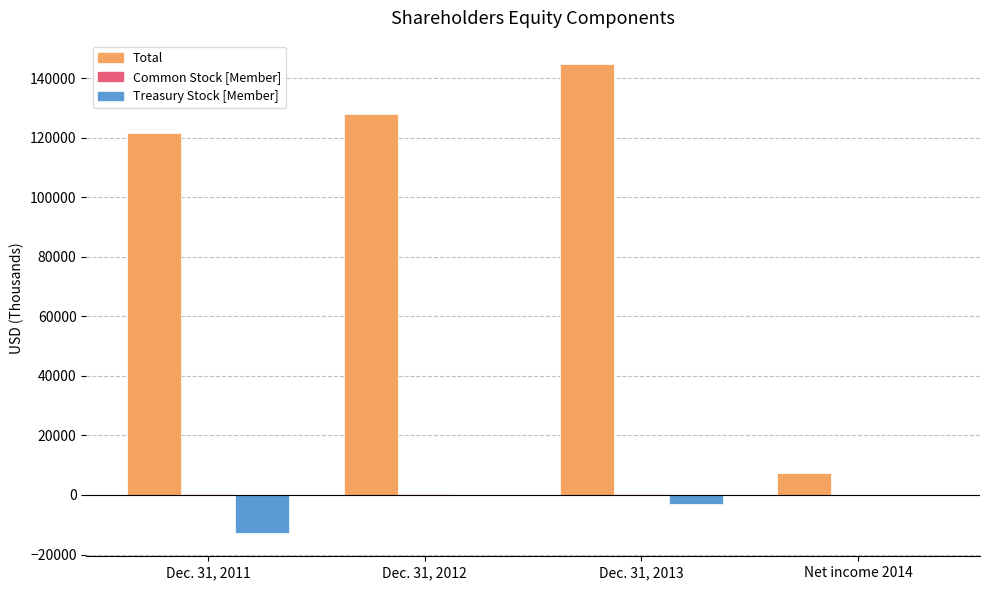

Which series has the largest range (max minus min)?

Total